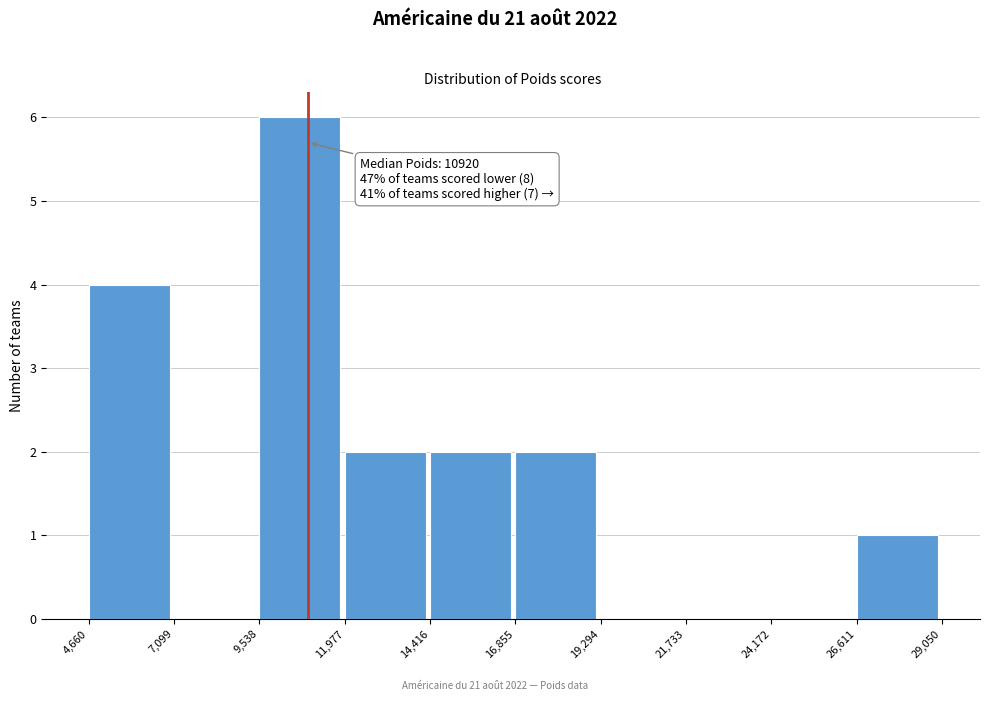

Which range on the x-axis has the tallest bar?

9,538 to 11,977